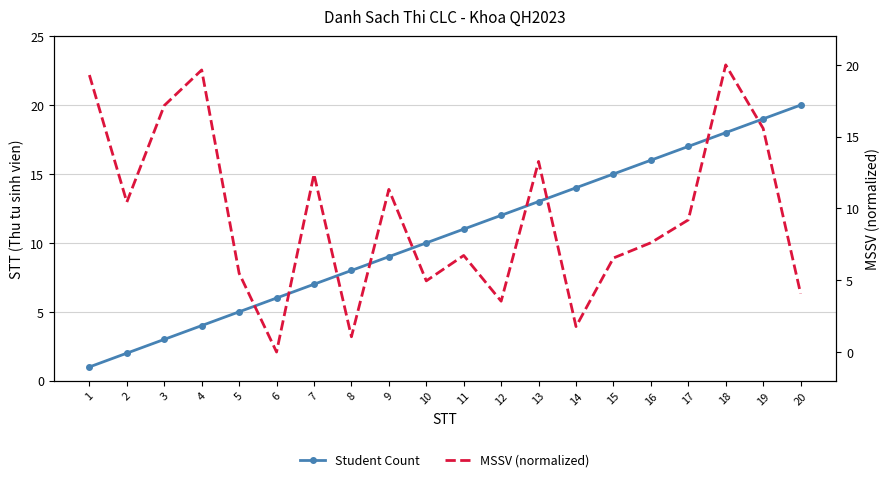

Where does the Student Count series first go above 11?

12